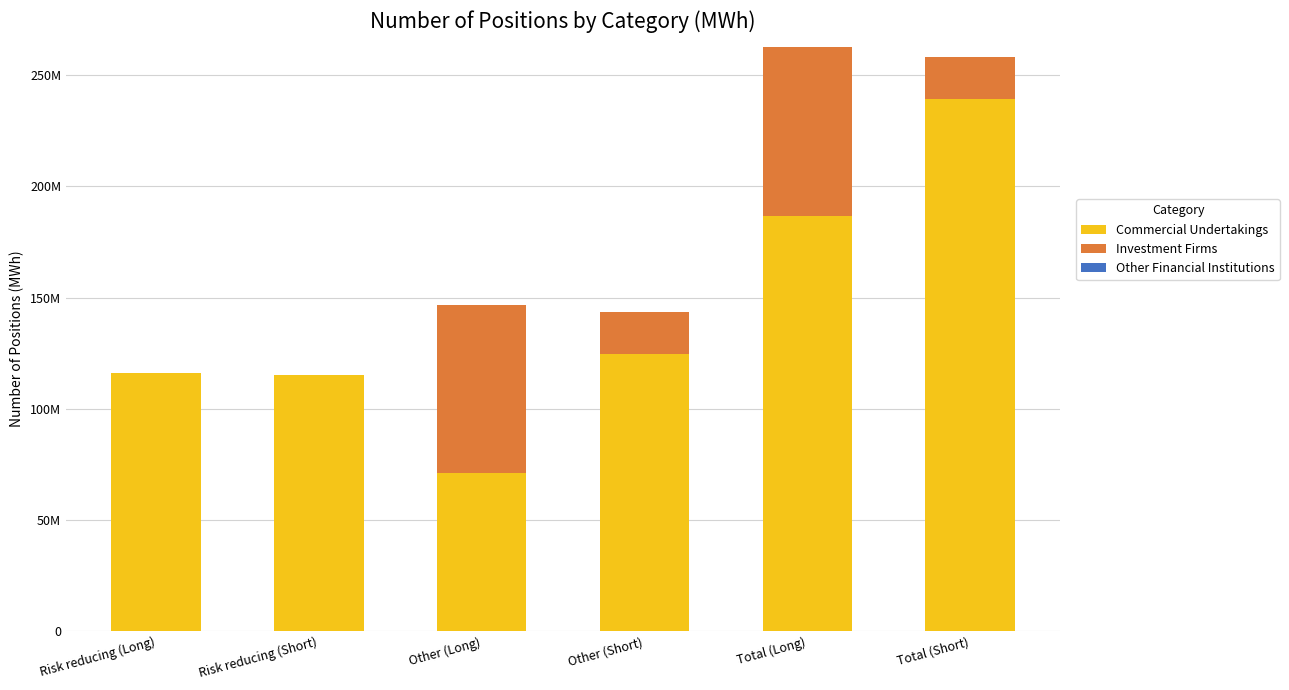

Does the chart contain stacked bars?

Yes